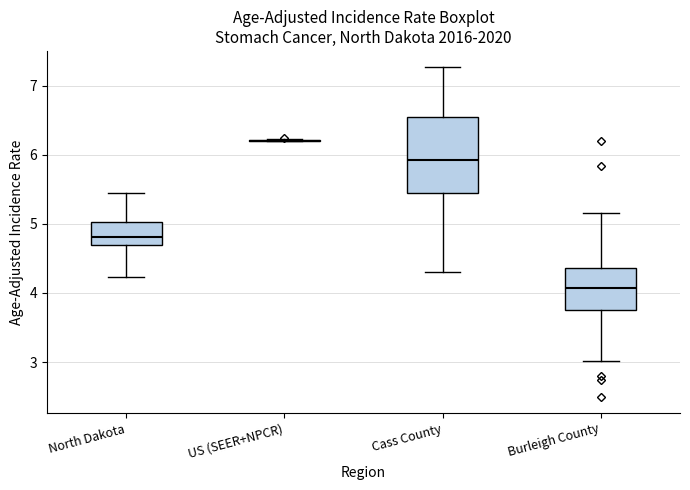

Which box is the tallest, from its lower edge to its upper edge?

Cass County